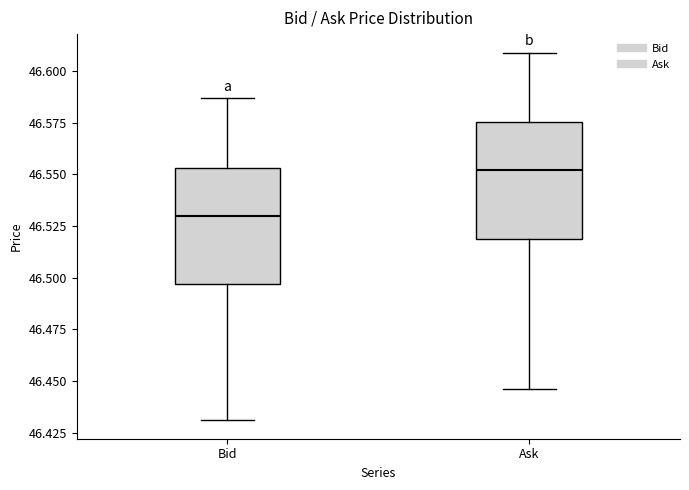

Reading left to right, read every box against the y-axis: the position of its median line, the range the box covers, and the ends of its whiskers. The values are not printed on the chart, so give them approximately, as read against the axis.

Bid: median 46.530, box 46.495 to 46.555, whiskers 46.430 to 46.585
Ask: median 46.550, box 46.520 to 46.575, whiskers 46.445 to 46.610